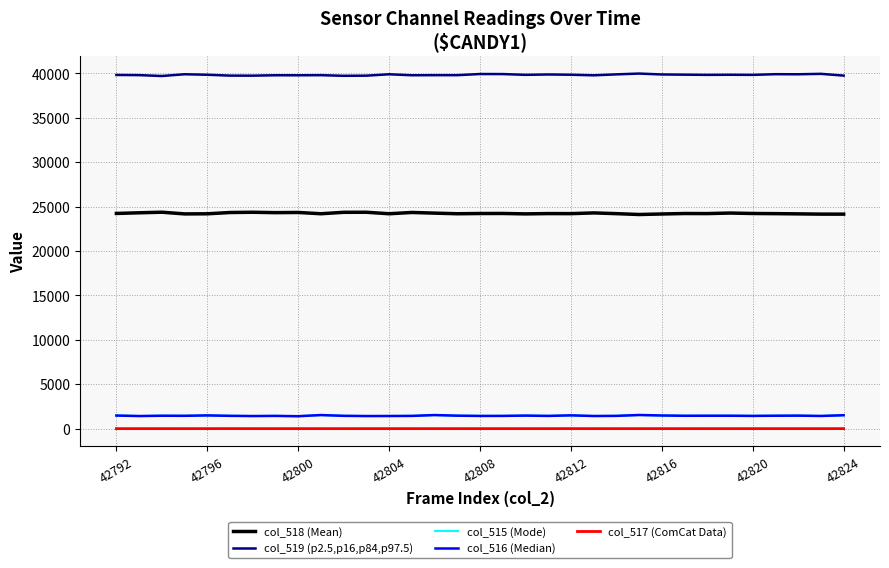

What is the maximum value for col_519 (p2.5,p16,p84,p97.5)?

39986